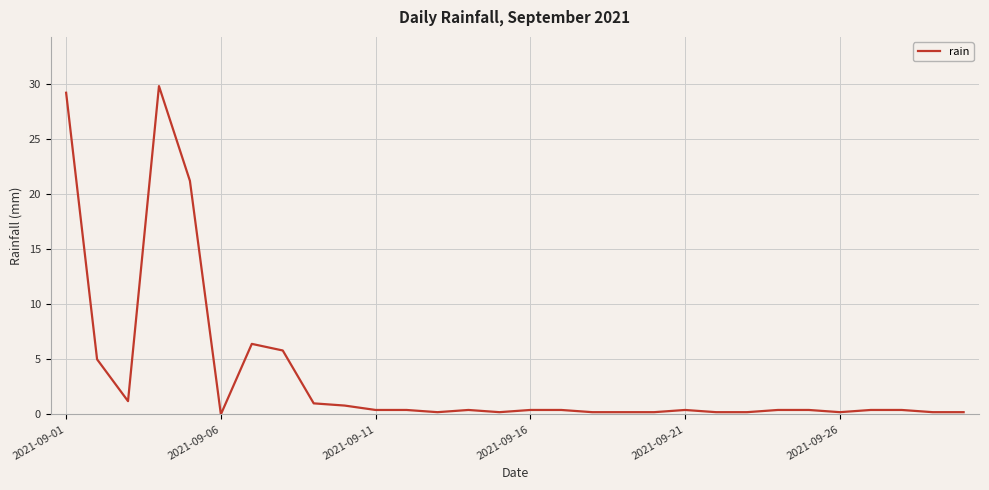

What is the difference between the maximum and minimum values?

29.8